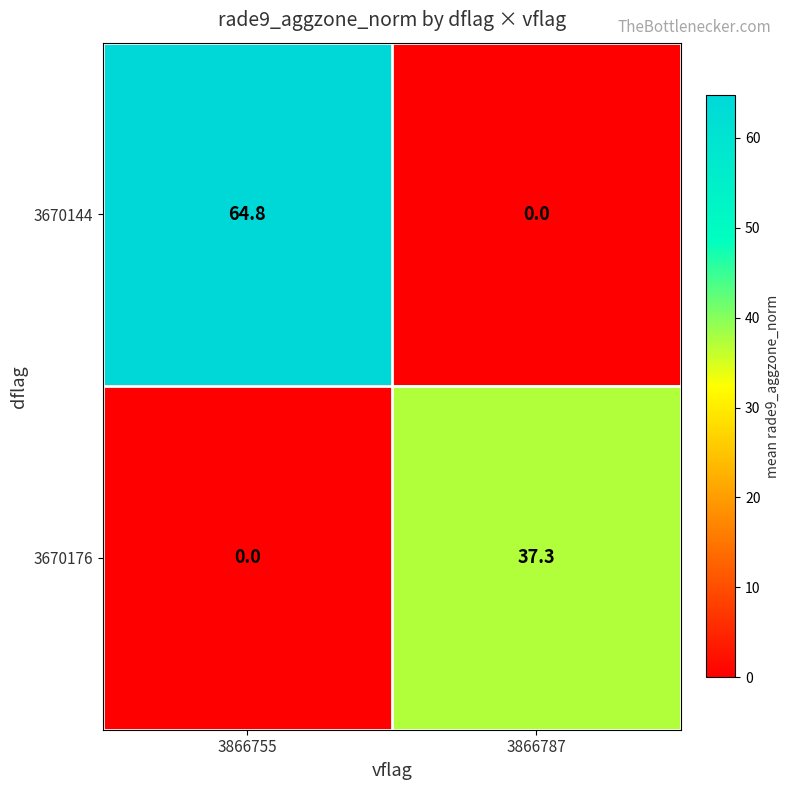

Which series has the widest spread of values?

row_0